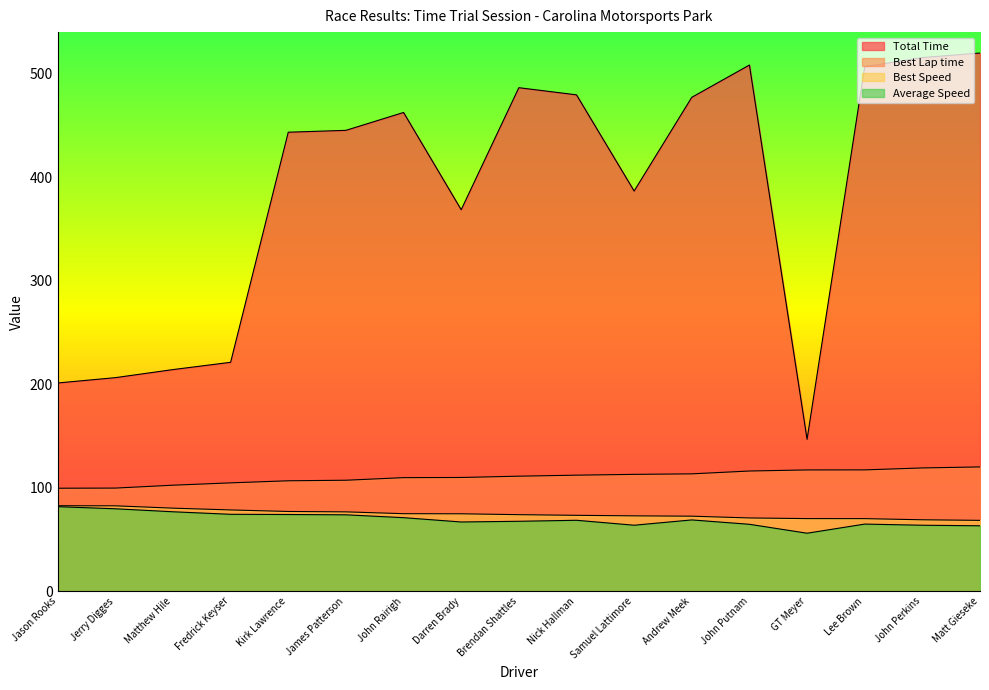

Reading left to right, what are all the values shown in this chart?

Total Time: Jason Rooks=201.1	Jerry Digges=206.2	Matthew Hile=214.0	Fredrick Keyser=221.1	Kirk Lawrence=443.3	James Patterson=445.1	John Rairigh=462.4	Darren Brady=368.4	Brendan Shattles=486.3	Nick Hallman=479.4	Samuel Lattimore=386.5	Andrew Meek=477.0	John Putnam=508.2	GT Meyer=146.6	Lee Brown=506.6	John Perkins=515.4	Matt Gieseke=519.8
Best Lap time: Jason Rooks=99.4	Jerry Digges=99.6	Matthew Hile=102.3	Fredrick Keyser=104.6	Kirk Lawrence=106.6	James Patterson=107.1	John Rairigh=109.6	Darren Brady=109.8	Brendan Shattles=111.1	Nick Hallman=112.0	Samuel Lattimore=112.8	Andrew Meek=113.3	John Putnam=116.0	GT Meyer=117.1	Lee Brown=117.1	John Perkins=119.0	Matt Gieseke=120.0
Best Speed: Jason Rooks=82.5	Jerry Digges=82.4	Matthew Hile=80.2	Fredrick Keyser=78.4	Kirk Lawrence=77.0	James Patterson=76.6	John Rairigh=74.8	Darren Brady=74.7	Brendan Shattles=73.9	Nick Hallman=73.2	Samuel Lattimore=72.7	Andrew Meek=72.4	John Putnam=70.7	GT Meyer=70.1	Lee Brown=70.0	John Perkins=68.9	Matt Gieseke=68.4
Average Speed: Jason Rooks=81.6	Jerry Digges=79.6	Matthew Hile=76.7	Fredrick Keyser=74.2	Kirk Lawrence=74.0	James Patterson=73.7	John Rairigh=71.0	Darren Brady=66.8	Brendan Shattles=67.5	Nick Hallman=68.5	Samuel Lattimore=63.7	Andrew Meek=68.8	John Putnam=64.6	GT Meyer=56.0	Lee Brown=64.8	John Perkins=63.7	Matt Gieseke=63.1